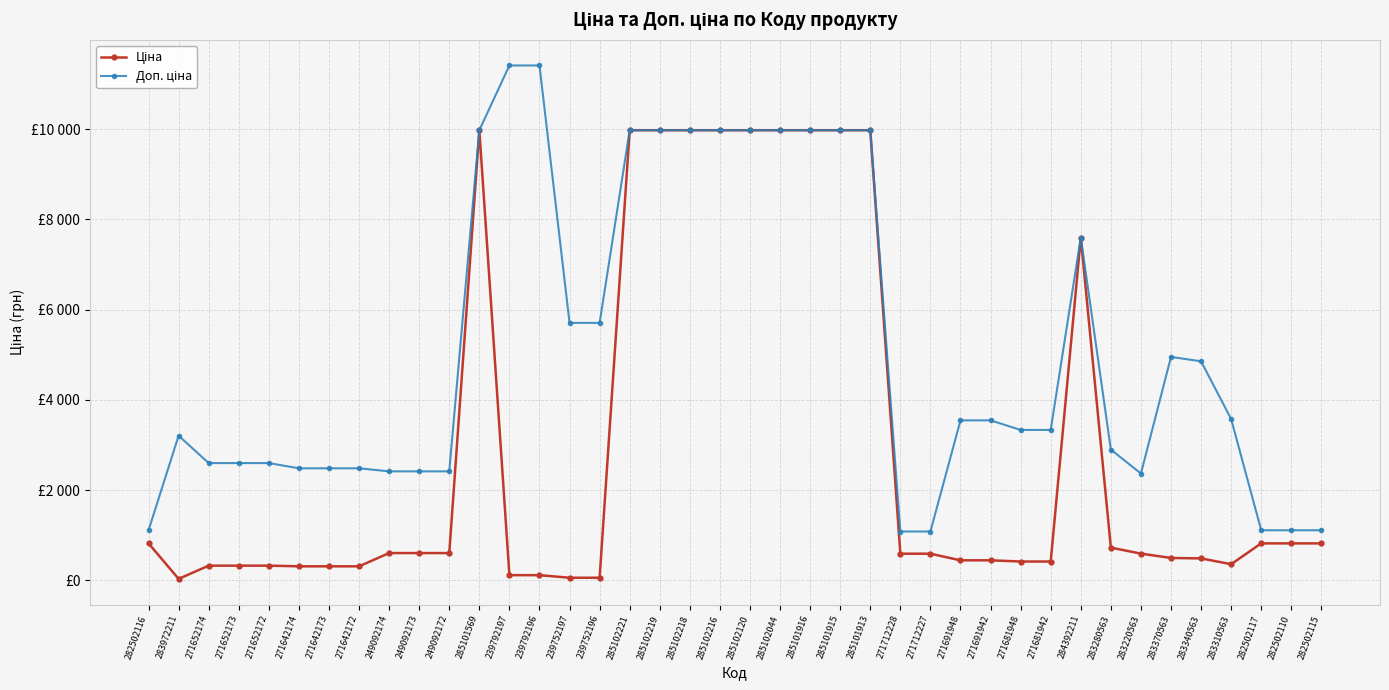

Where is the first local maximum for Ціна?

285101569